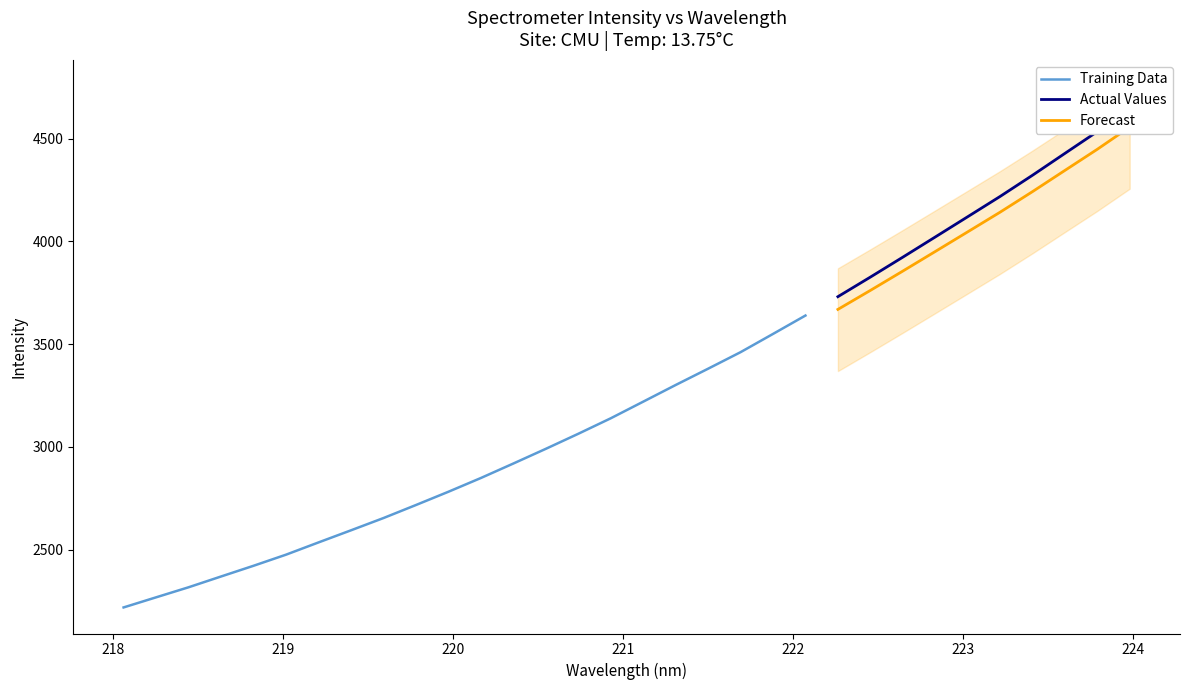

What is the smallest value displayed?

2218.6